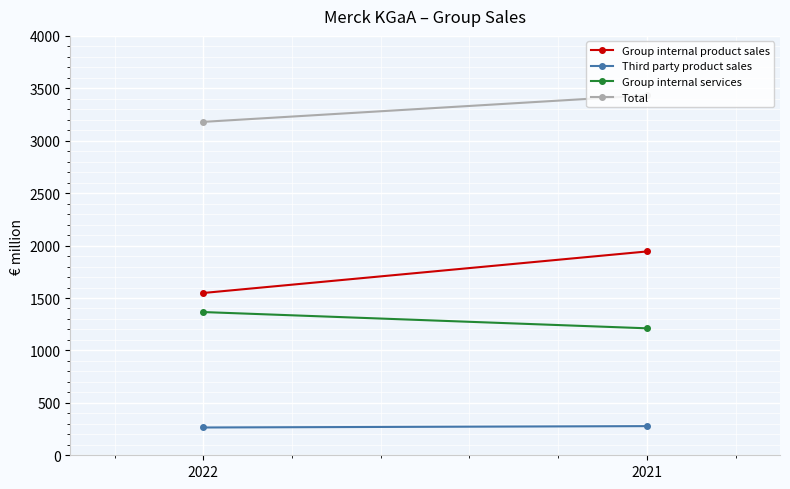

Reading left to right, extract all data points from this chart.

Group internal product sales: 2022=1548	2021=1944
Third party product sales: 2022=265	2021=278
Group internal services: 2022=1366	2021=1211
Total: 2022=3180	2021=3433